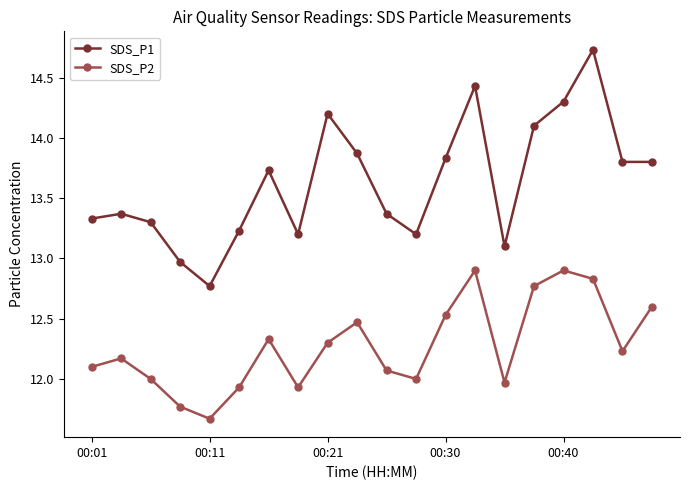

How many values in the SDS_P1 series are below 13?

2